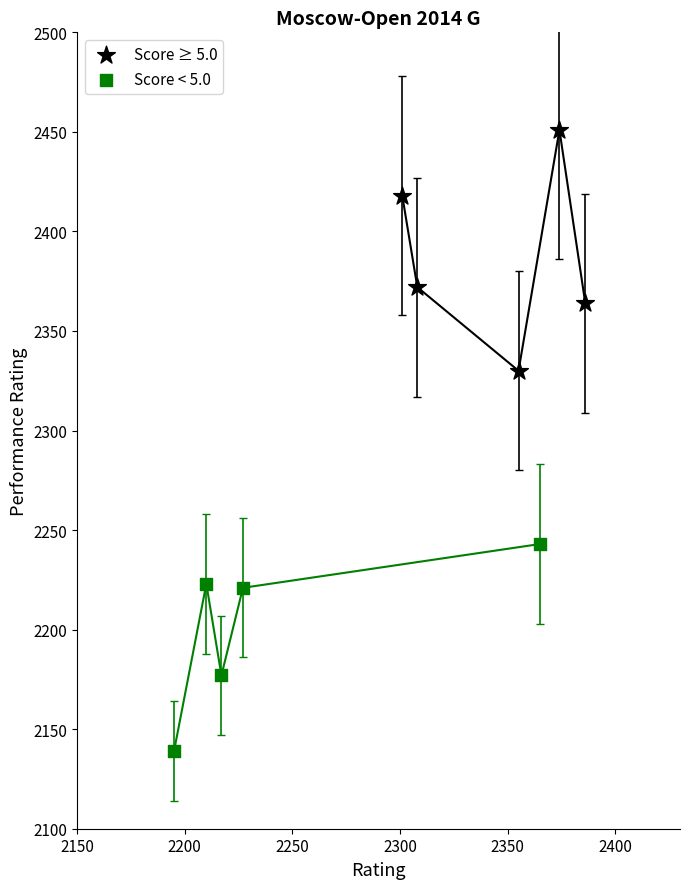

Which series contains the lowest Y value?

Score < 5.0